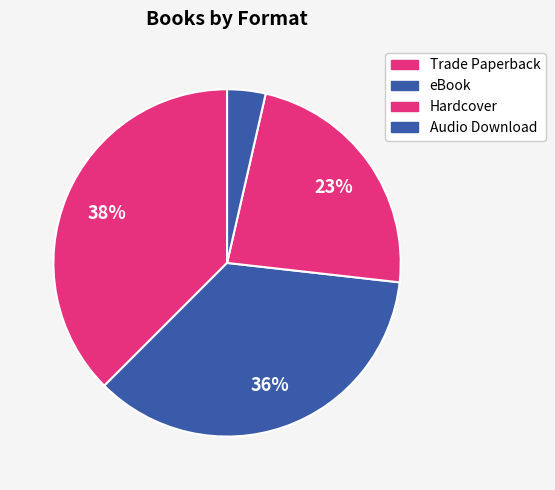

To the nearest percent, what is the difference between the Trade Paperback and Audio Download slice percentages?

34%